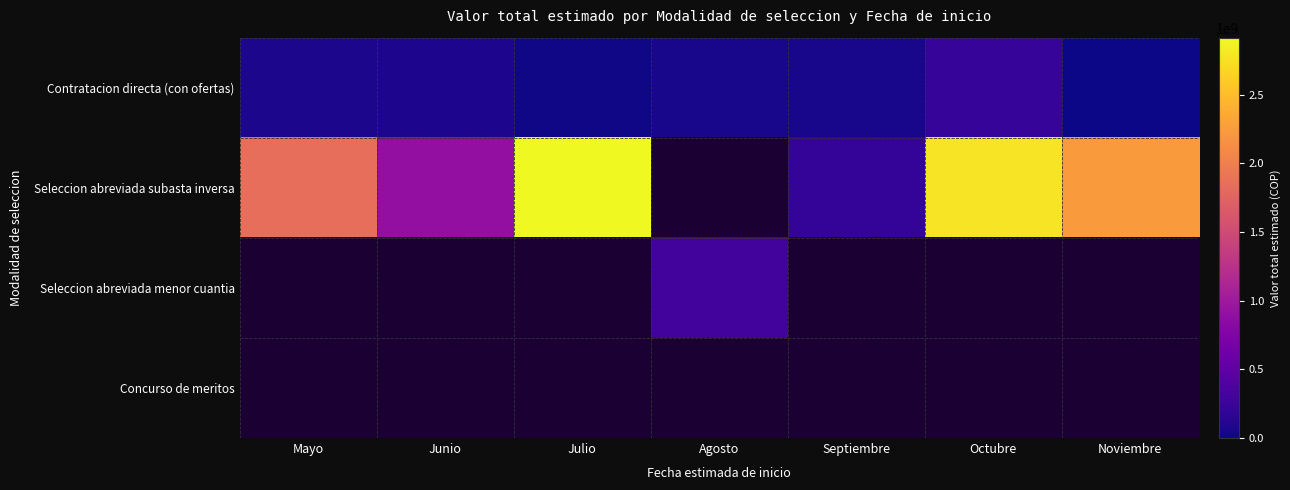

Which has a higher value, Noviembre or Octubre?

Octubre